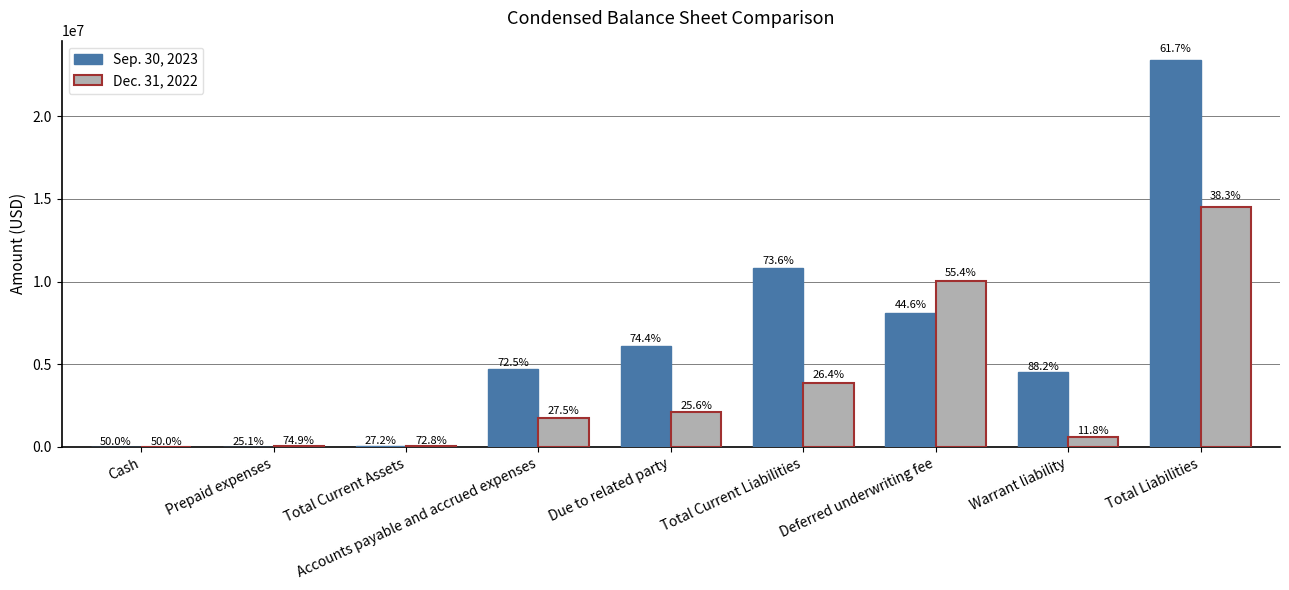

The value of Sep. 30, 2023 at Total Current Assets is 28940. True or false?

True